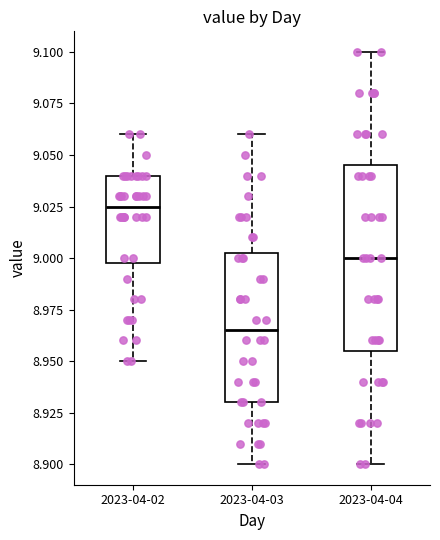

Comparing the boxes themselves (not the whiskers), which one is the tallest?

2023-04-04